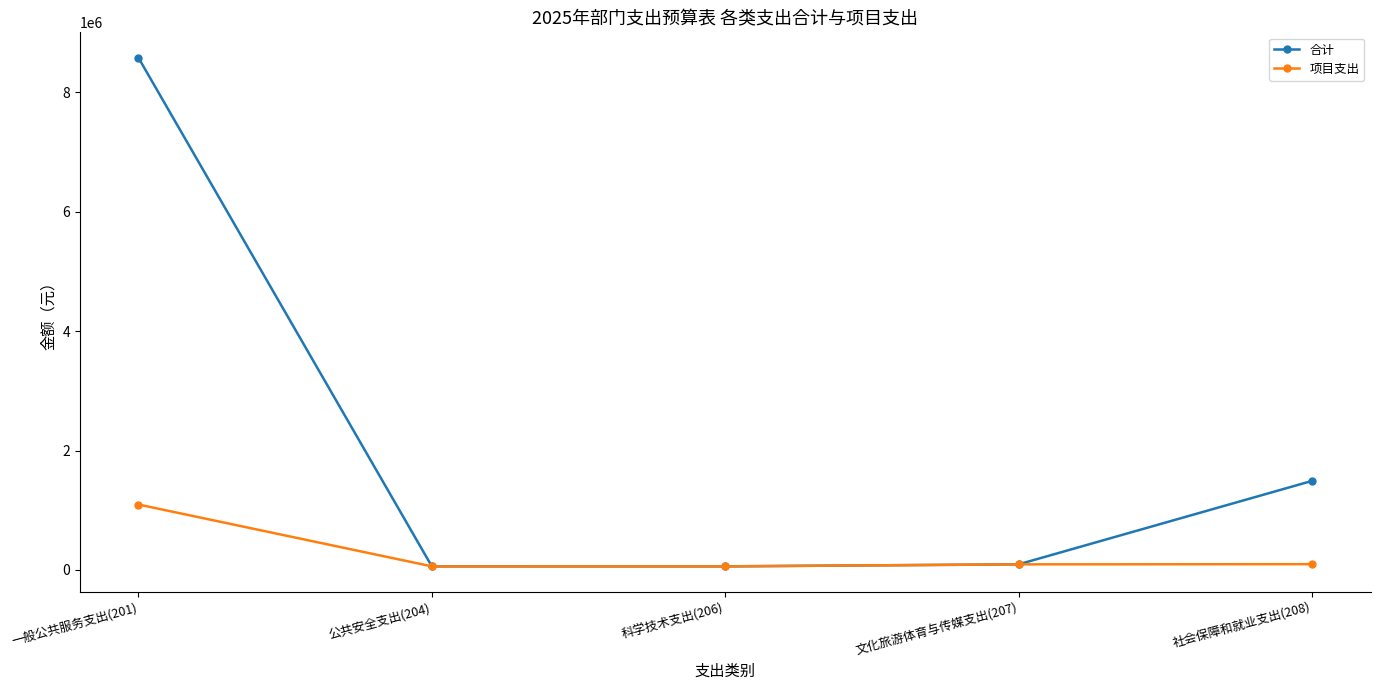

The value of 合计 at 一般公共服务支出(201) is 3763588.6. True or false?

False